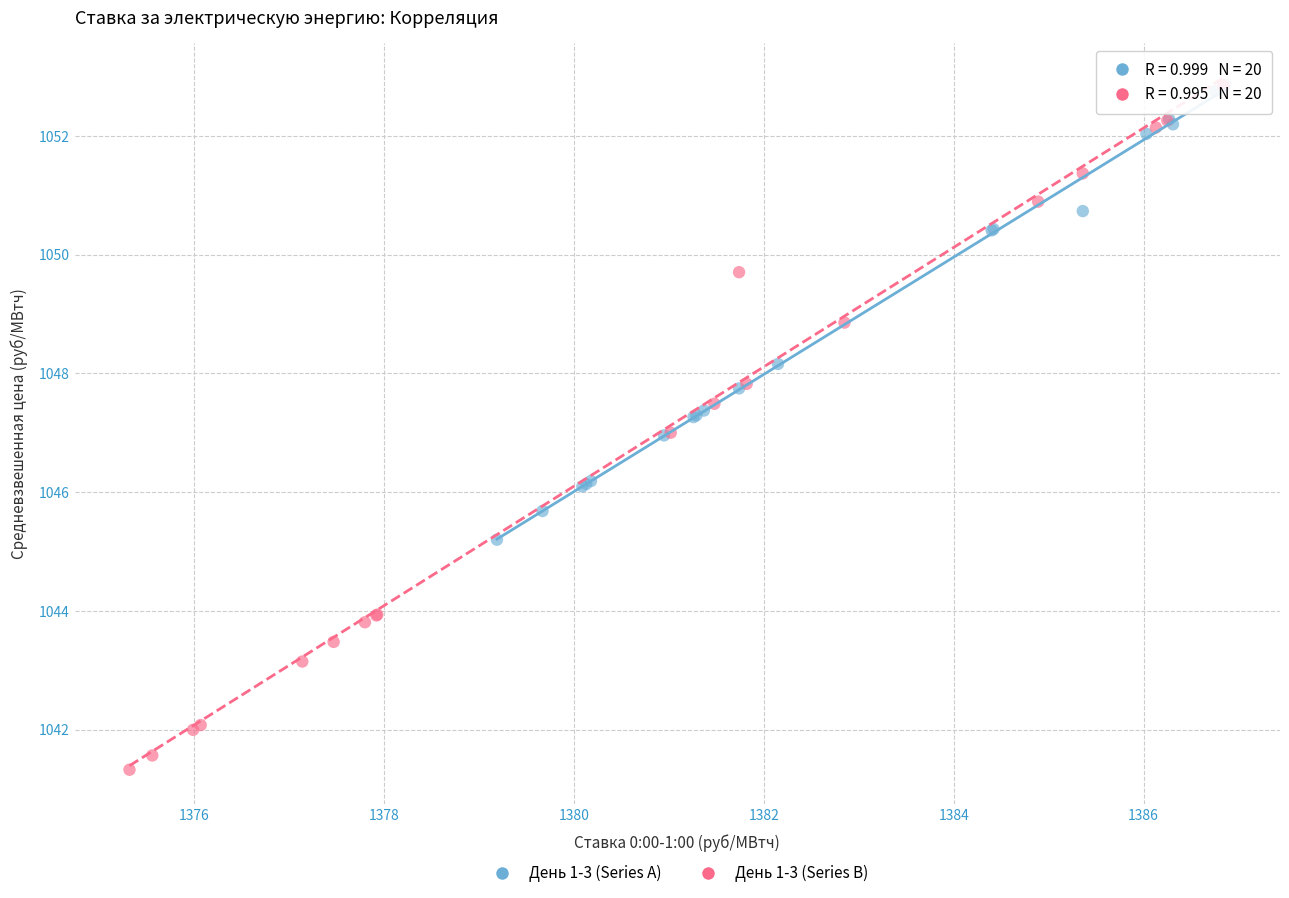

Which series reaches the minimum Y coordinate?

День 1-3 (Series B)